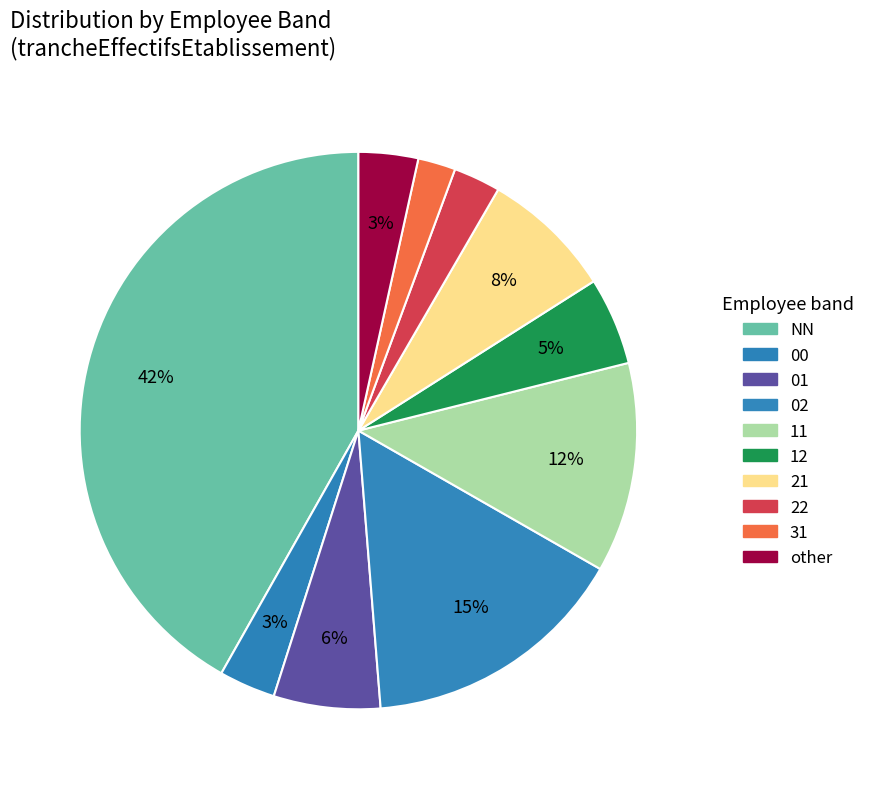

To the nearest percent, what portion does 00 represent?

3%